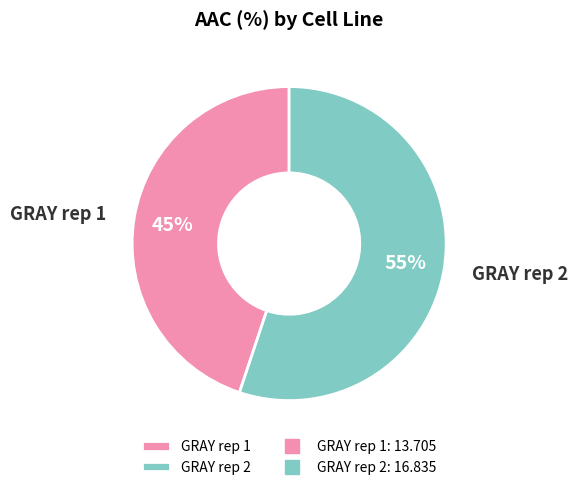

What is the smallest slice in the pie chart?

GRAY rep 1